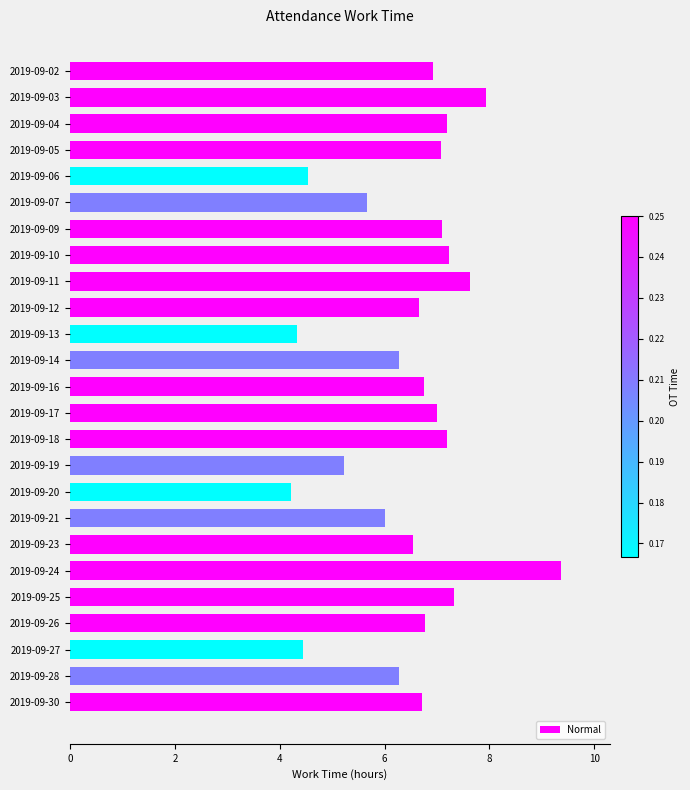

True or false: the data shows 4.3 at 2019-09-25.

False